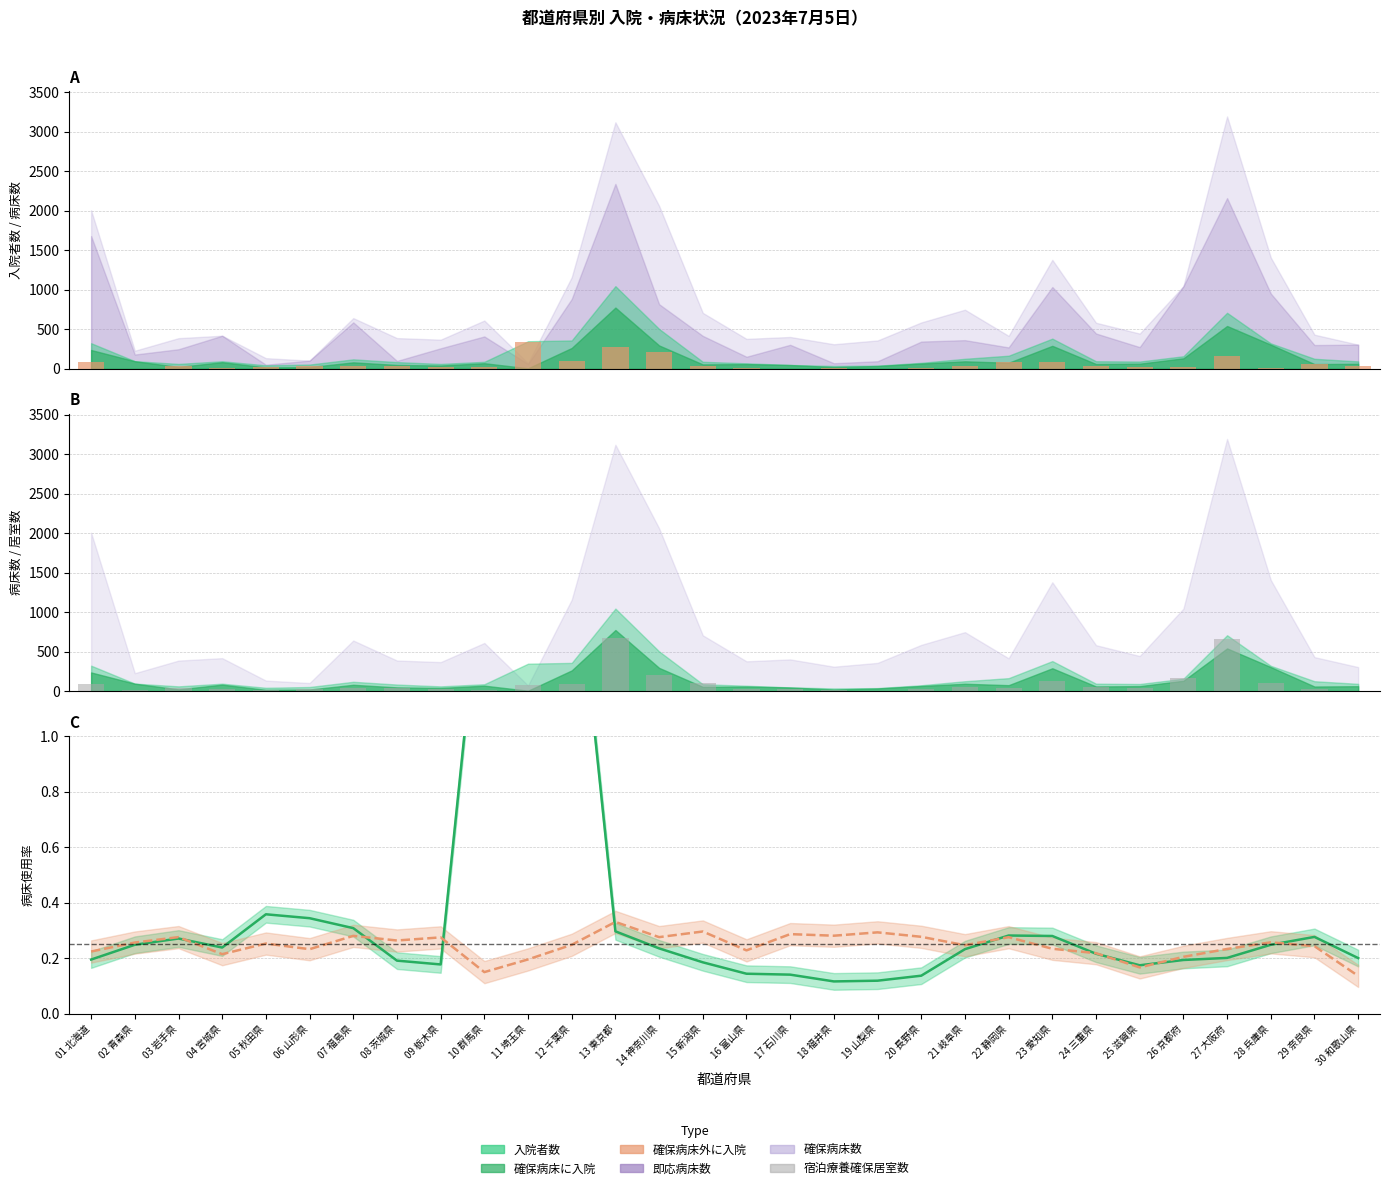

How many categories are shown in the chart?

30